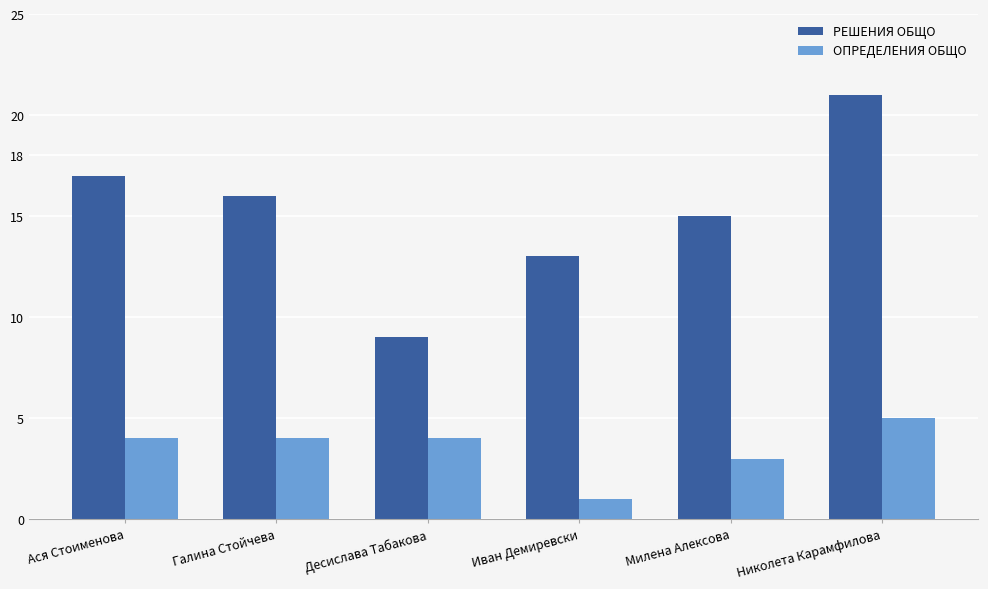

Reading left to right, what are all the values shown in this chart?

РЕШЕНИЯ ОБЩО: Ася Стоименова=17	Галина Стойчева=16	Десислава Табакова=9	Иван Демиревски=13	Милена Алексова=15	Николета Карамфилова=21
ОПРЕДЕЛЕНИЯ ОБЩО: Ася Стоименова=4	Галина Стойчева=4	Десислава Табакова=4	Иван Демиревски=1	Милена Алексова=3	Николета Карамфилова=5